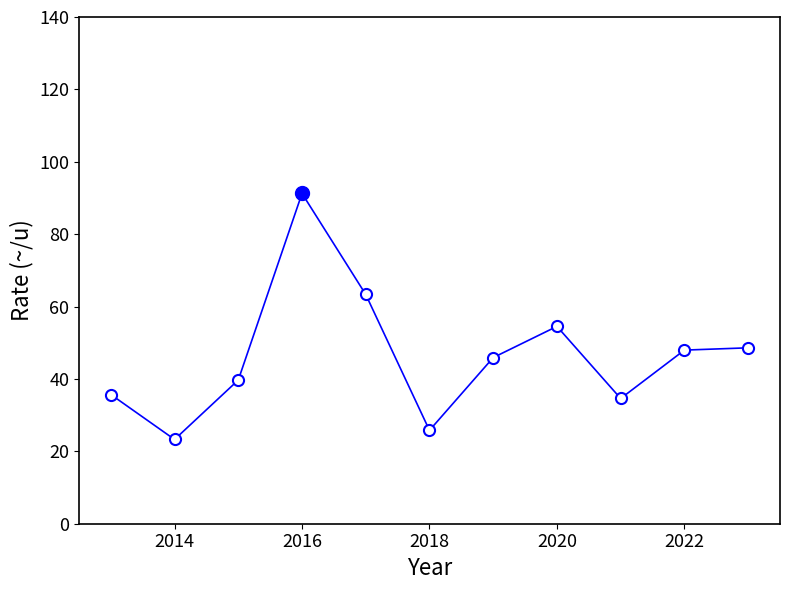

What is the value of the 7th point from the left?

45.9